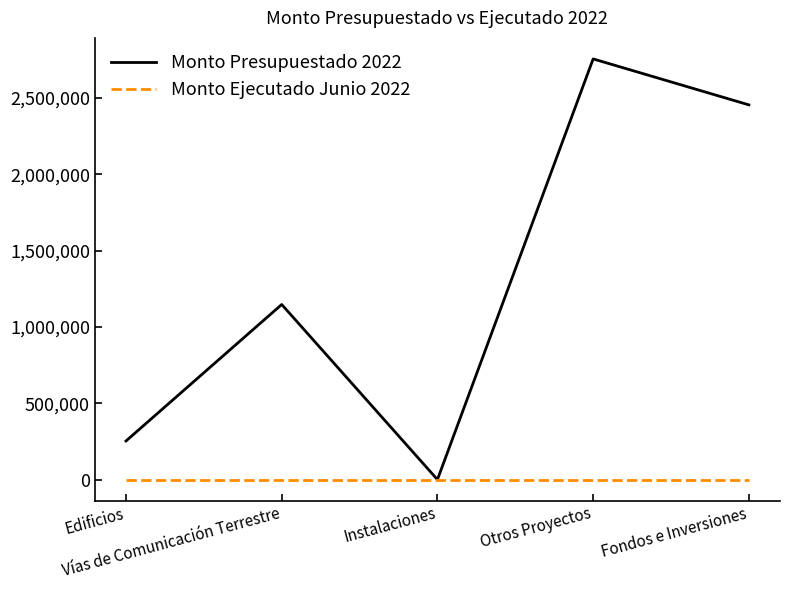

What are all the series names shown in the legend?

Monto Presupuestado 2022, Monto Ejecutado Junio 2022